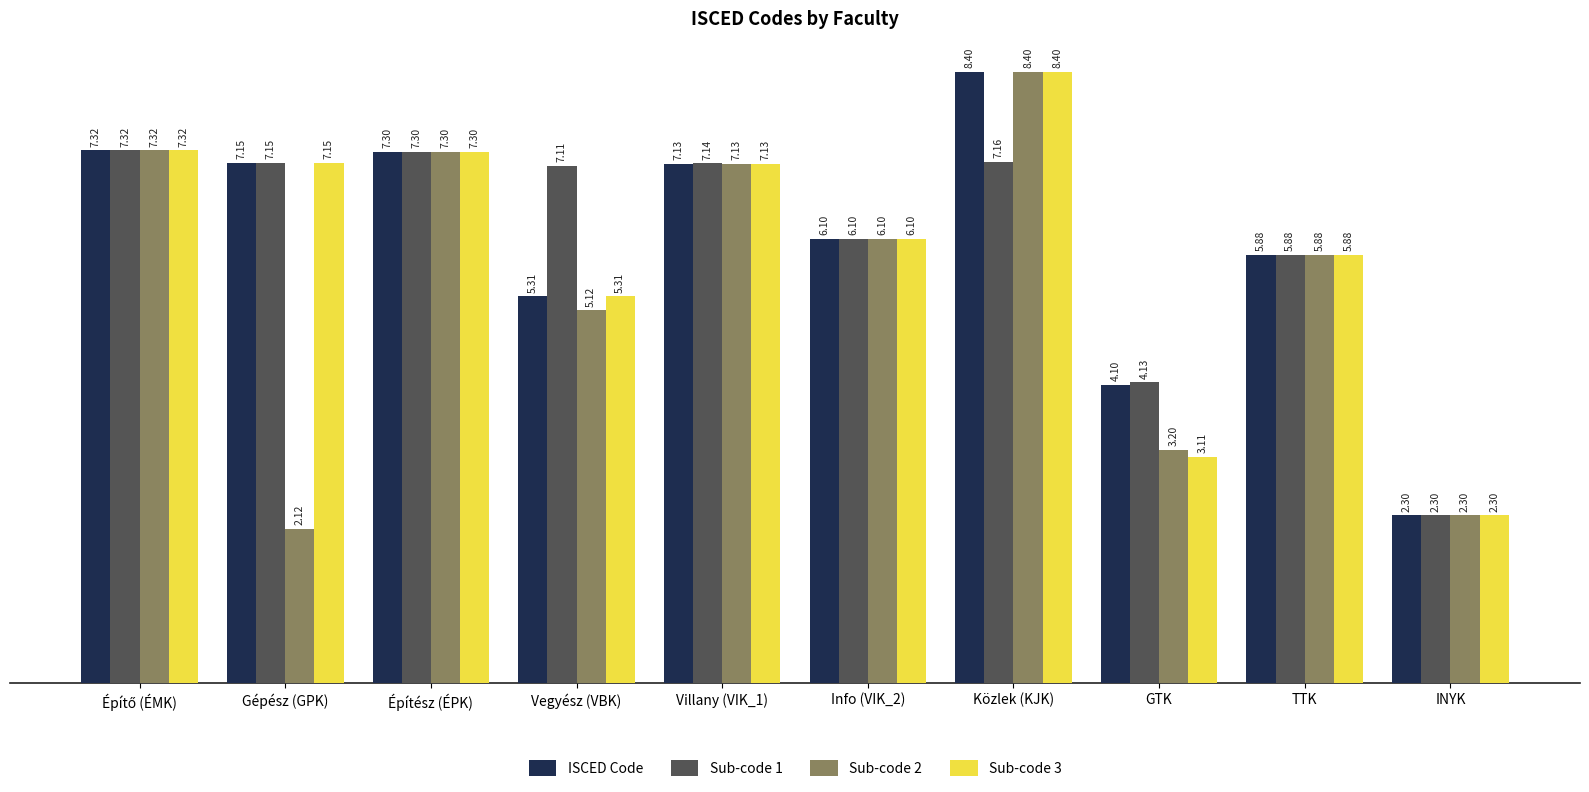

What position from the left is INYK?

10